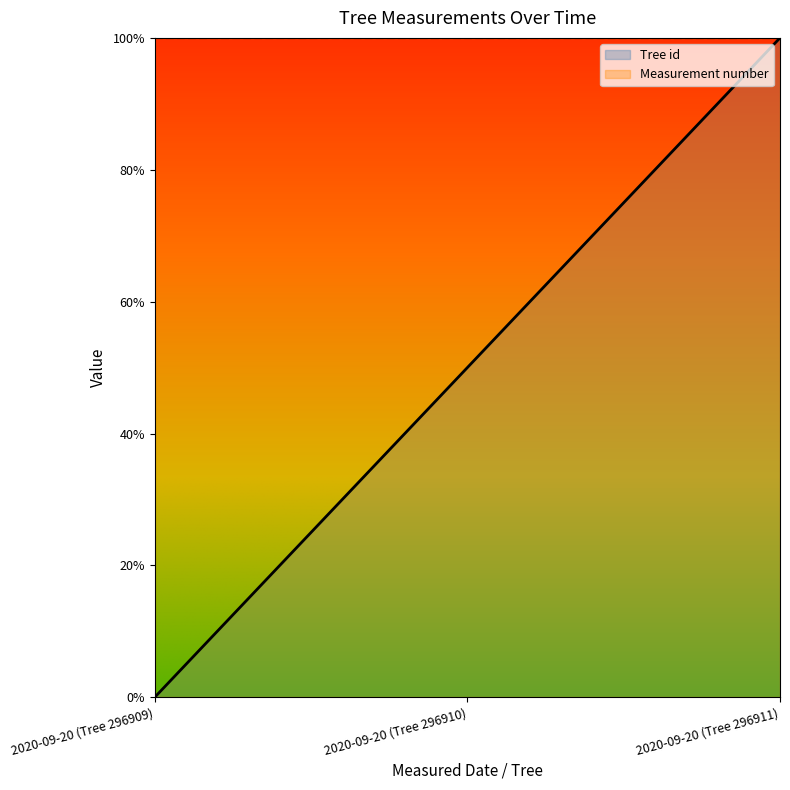

List the labels in order of value, largest first.

2020-09-20 (Tree 296911), 2020-09-20 (Tree 296910), 2020-09-20 (Tree 296909)